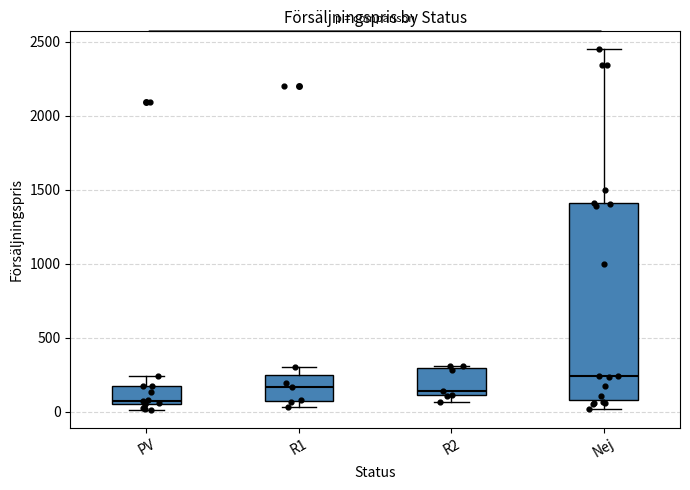

Which box has the lowest median line?

PV